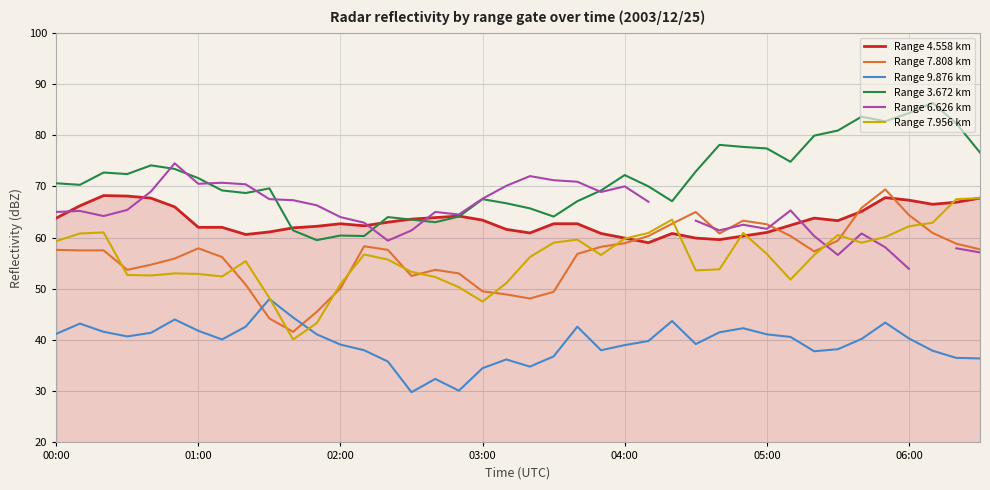

At which label does Range 7.808 km first exceed 57?

00:00